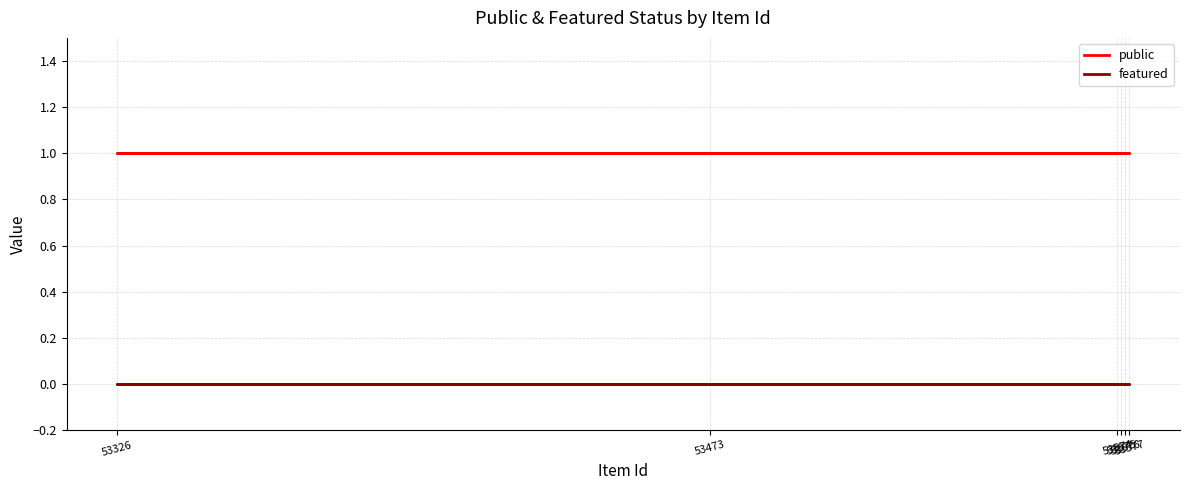

True or false: public has a value of 0 at 53575.

False